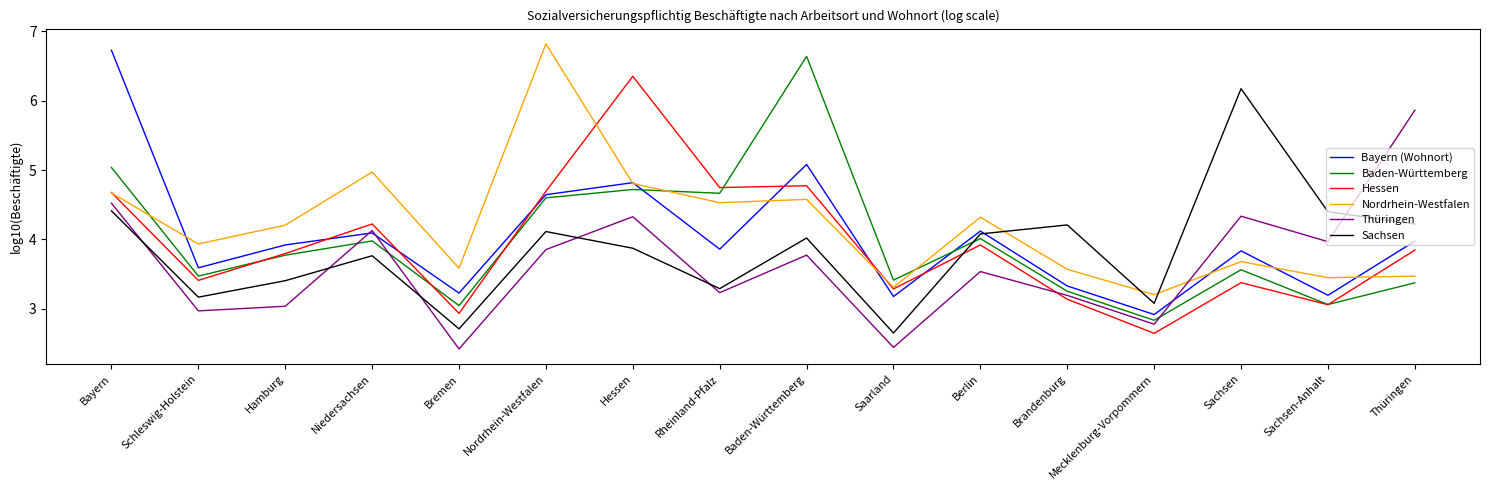

Which series has the largest total across all categories?

Nordrhein-Westfalen